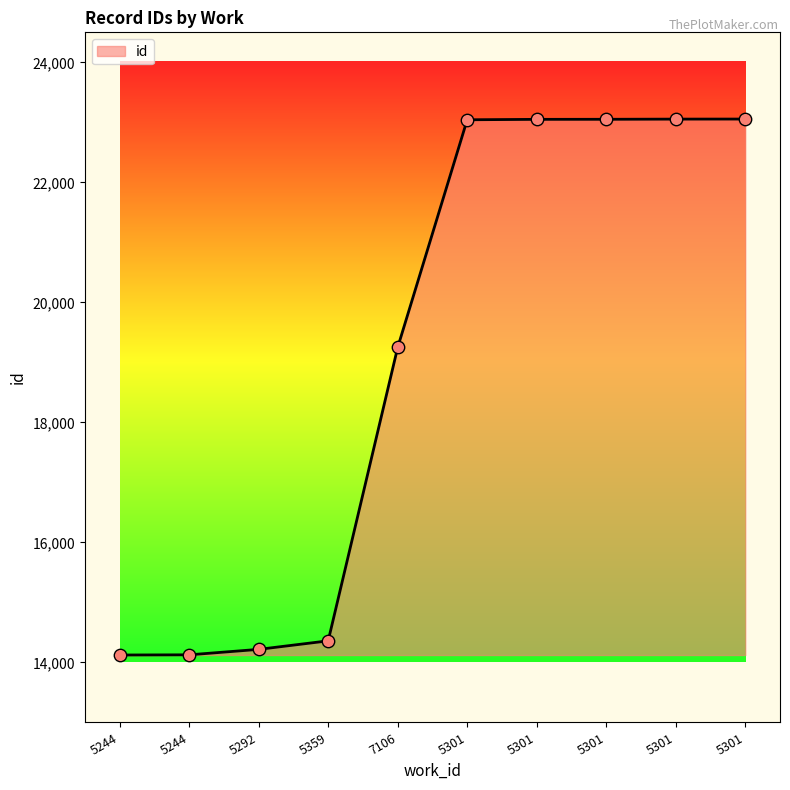

What is the ratio of the value at 5359 to the value at 5301?

0.6